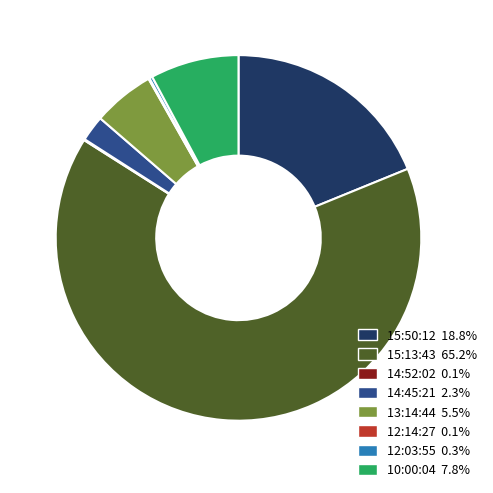

Is the sum of 15:50:12 18.8% and 15:13:43 65.2% greater than half?

Yes